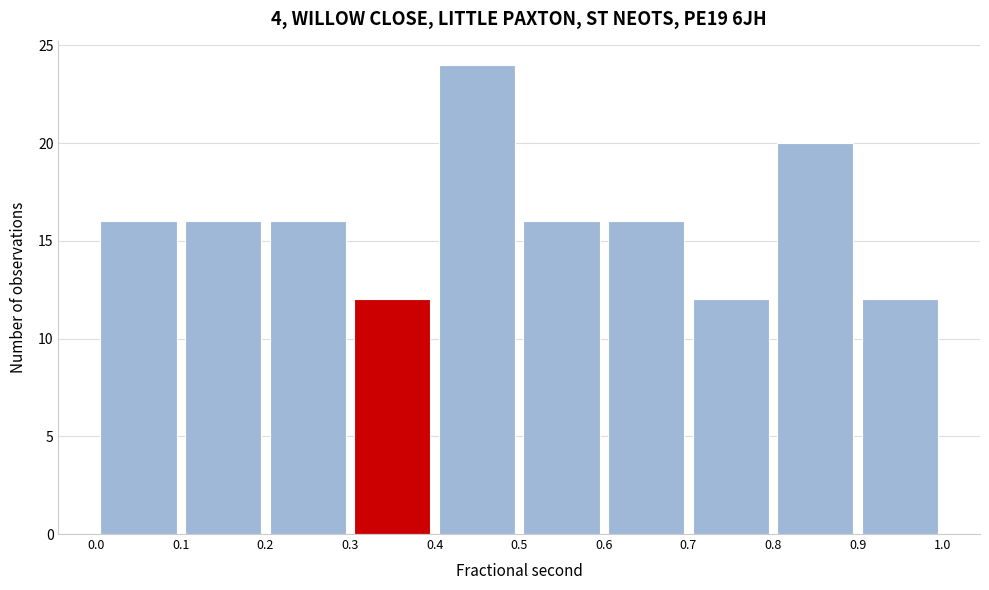

What is the height of the bar covering 0.3 to 0.4 on the x-axis? The values are not printed on the chart, so give them approximately, as read against the axis.

12